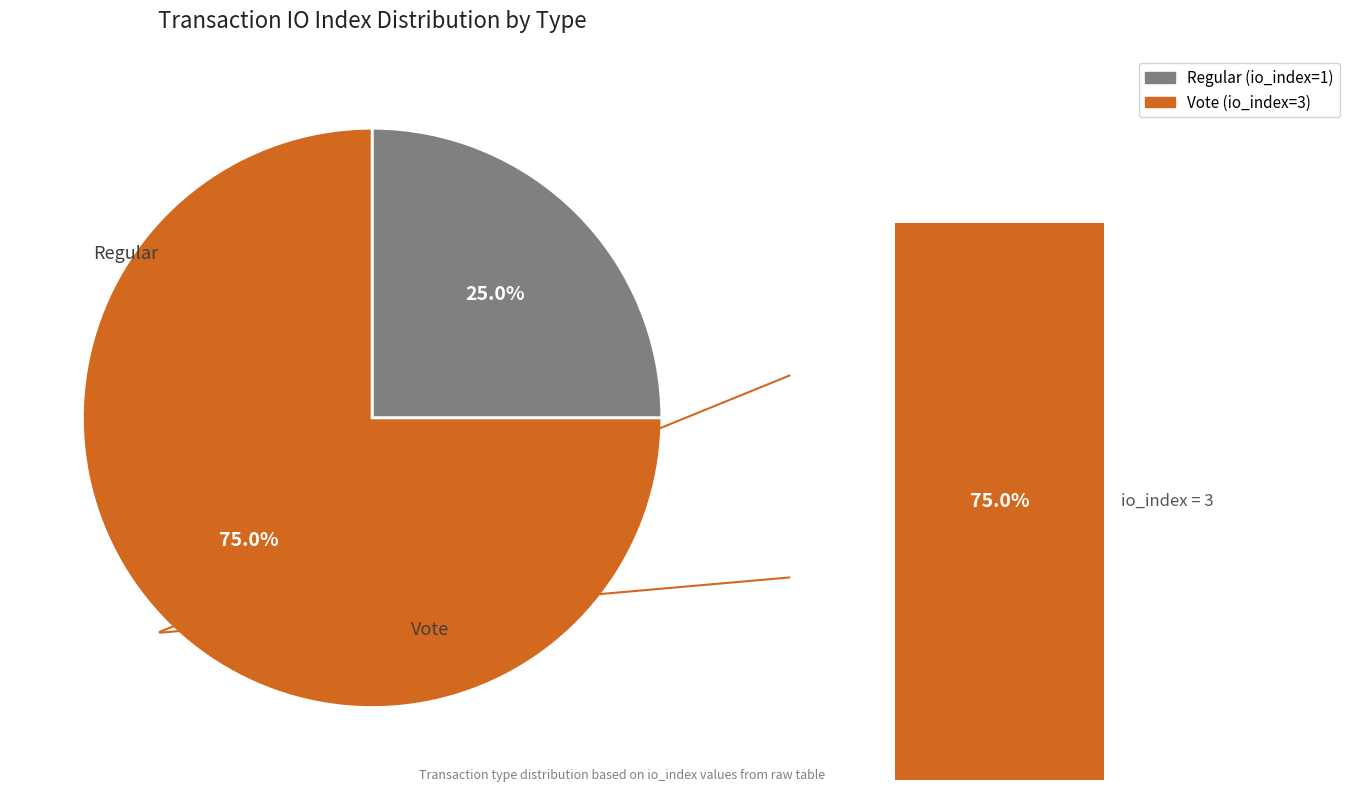

To the nearest percent, what percentage of the pie is Regular?

25%